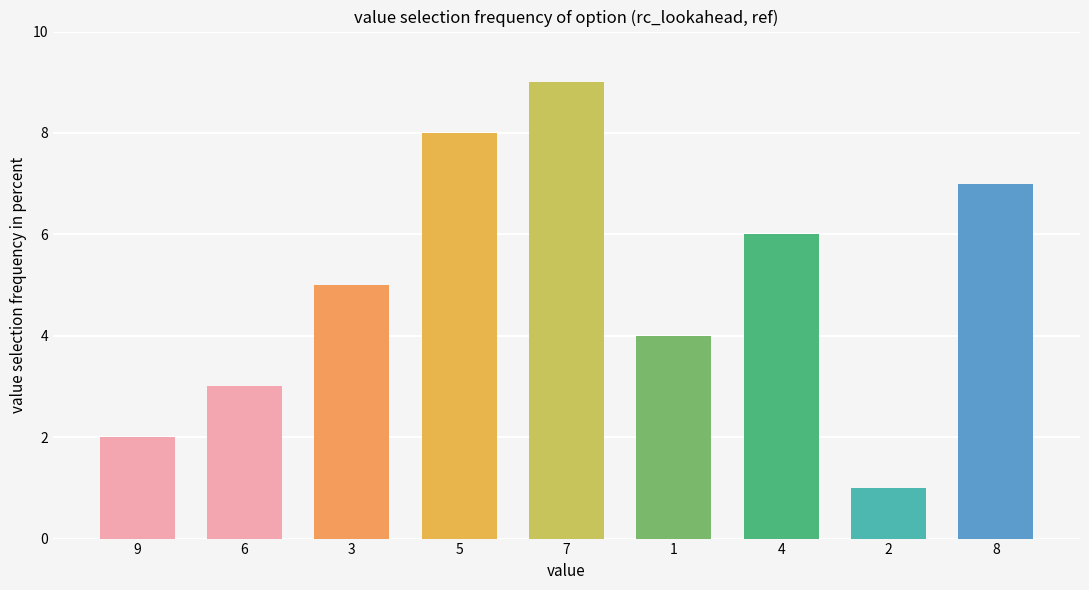

What is the value of the 2nd bar from the left?

3